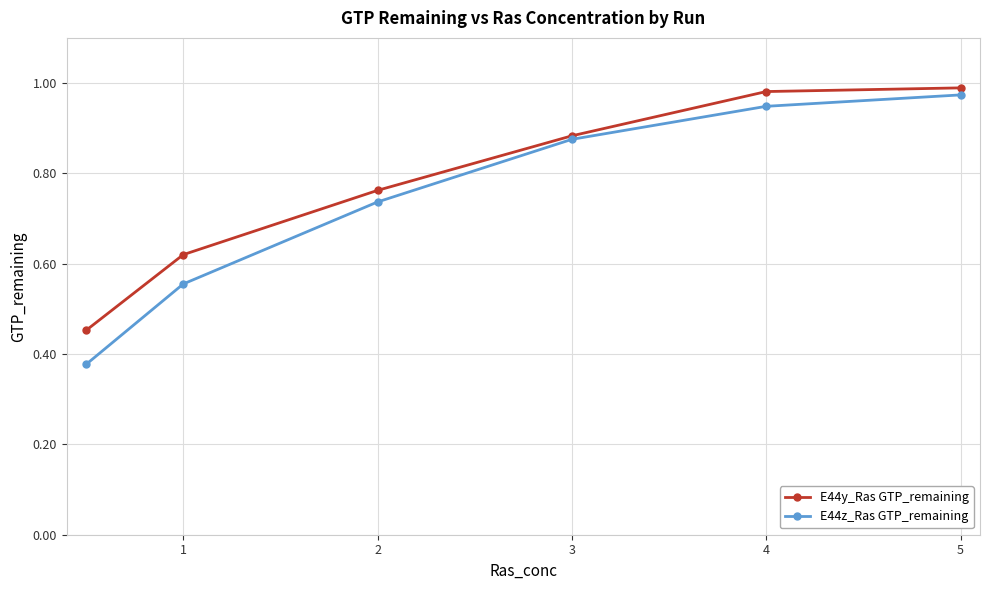

At how many categories does at least one series exceed 0?

6